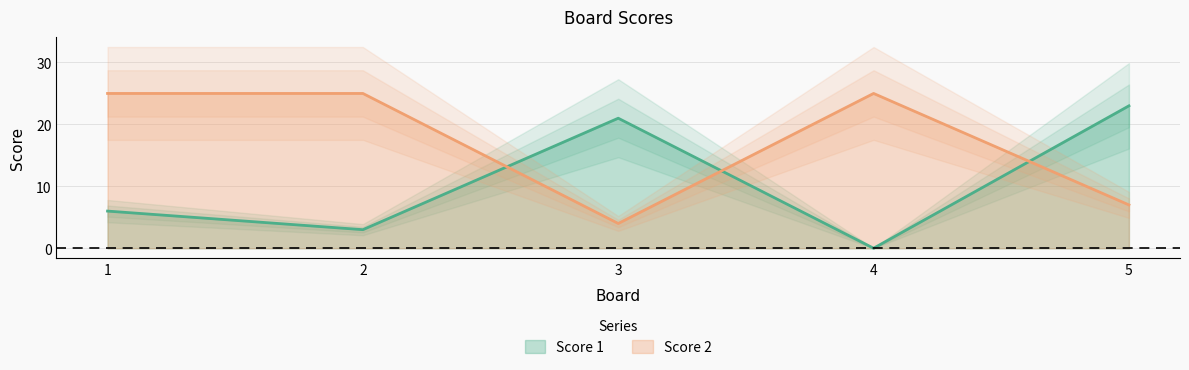

The Score 1 series shows 0 at 4. True or false?

True